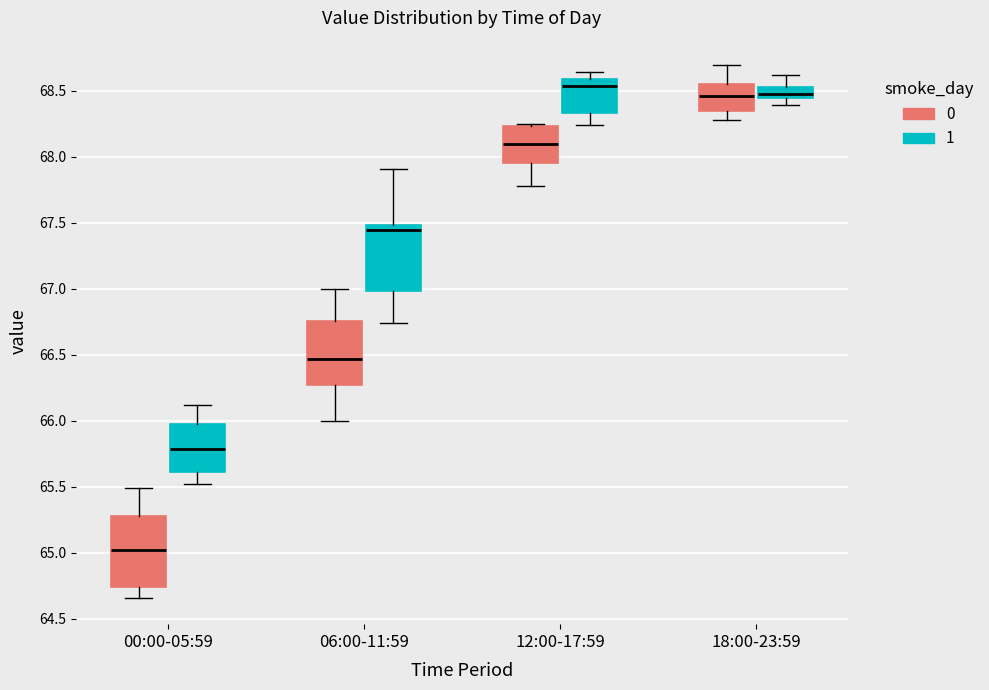

Which box's median line is the lowest?

00:00-05:59 (0)